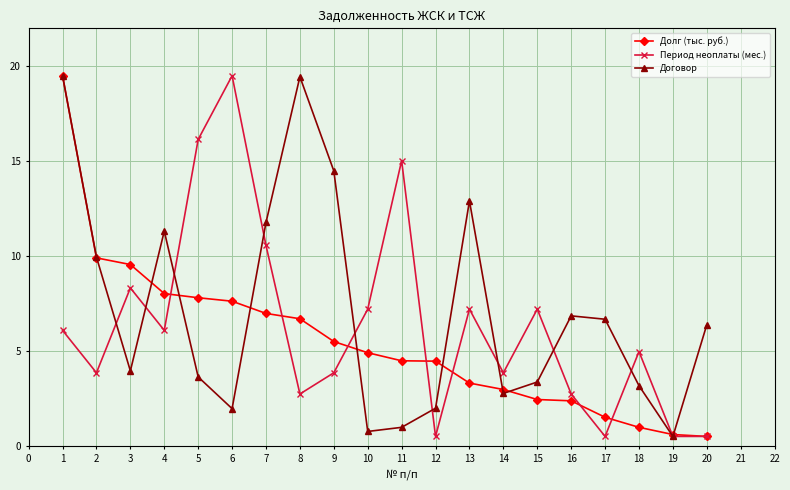

At which category is the sum across all series the highest?

1